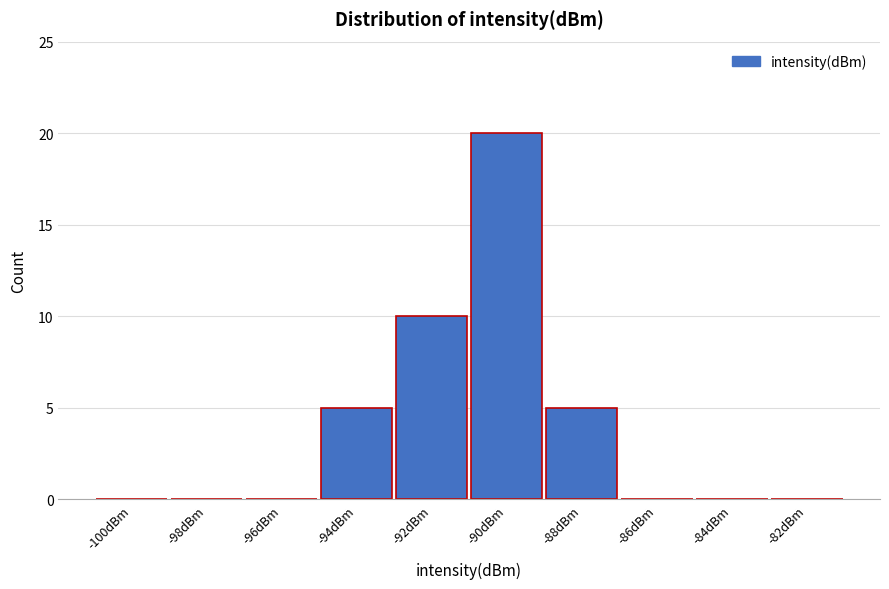

Reading left to right, list all the values displayed in this chart.

-100dBm=0	-98dBm=0	-96dBm=0	-94dBm=5	-92dBm=10	-90dBm=20	-88dBm=5	-86dBm=0	-84dBm=0	-82dBm=0